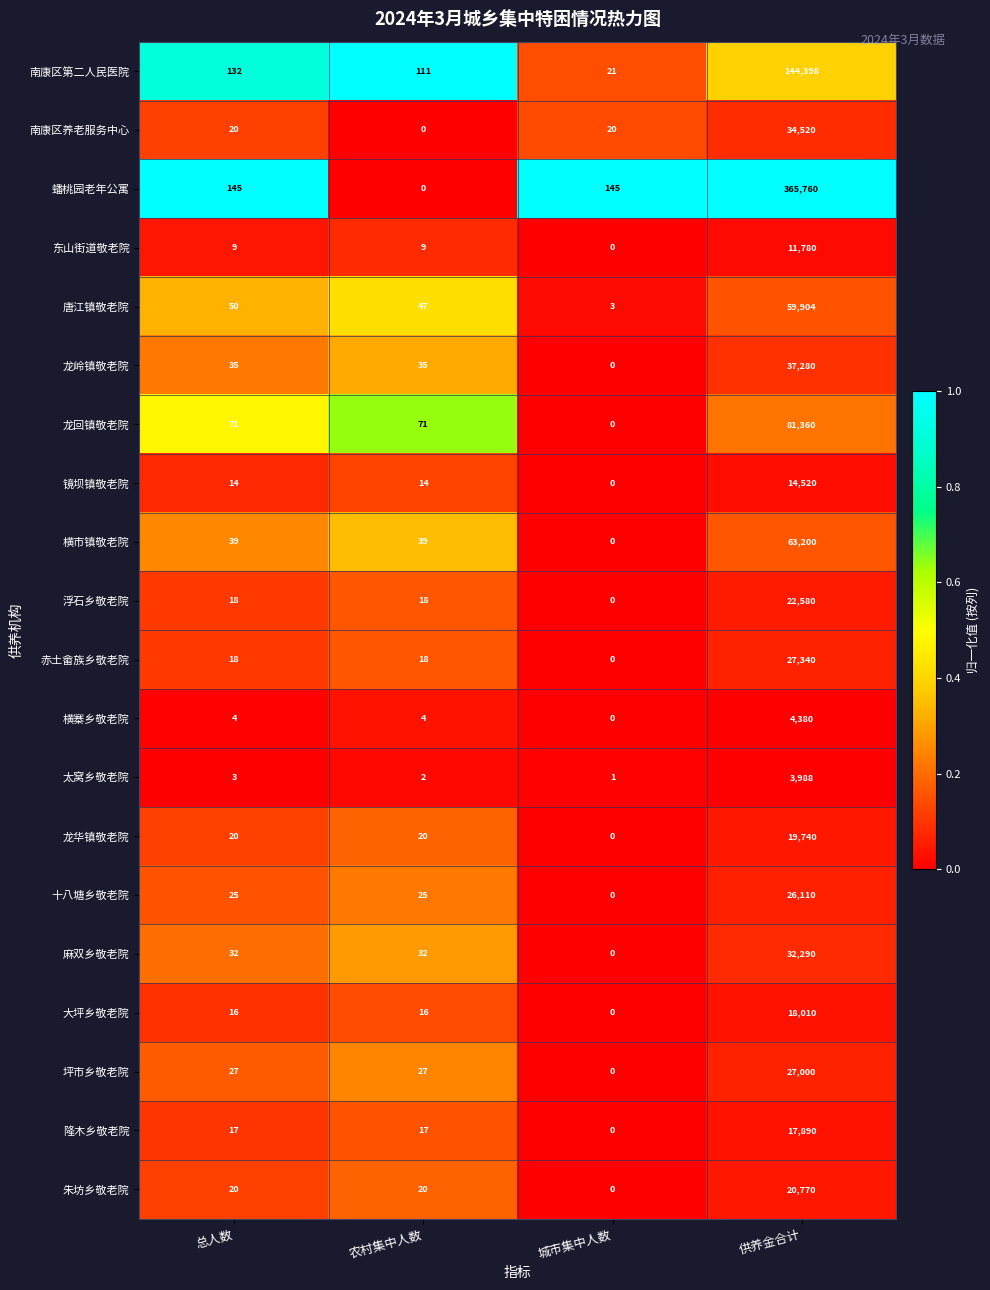

What is the sum of all 横寨乡敬老院 values?

4388